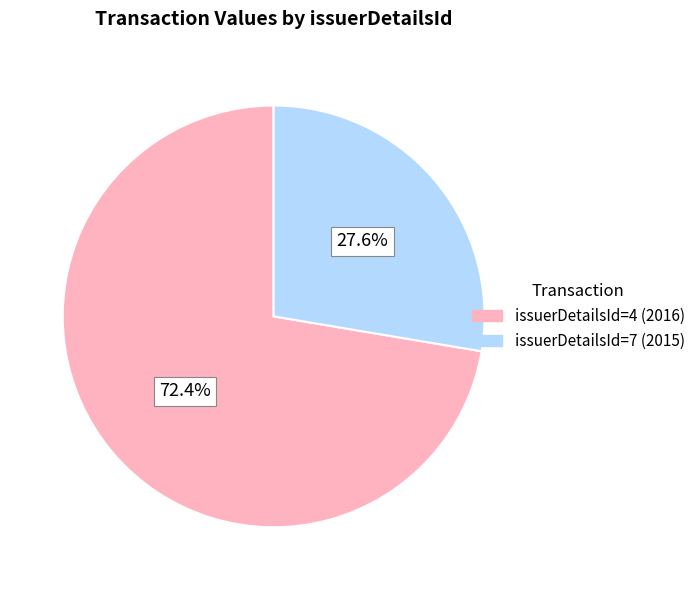

What is the smallest slice in the pie chart?

issuerDetailsId=7 (2015)